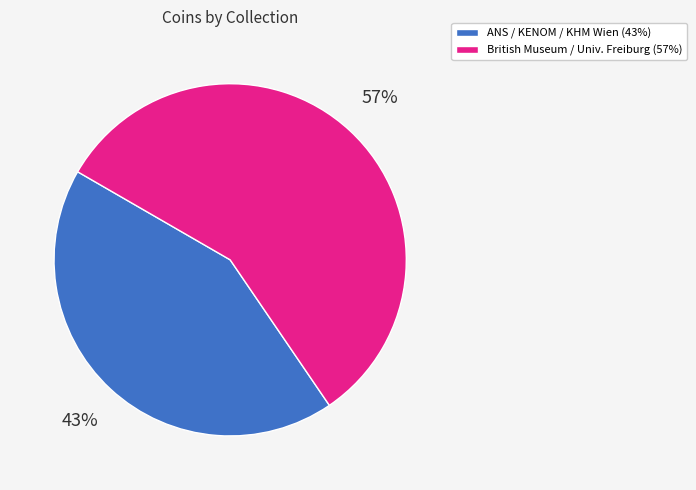

True or false: ANS / KENOM / KHM Wien (43%) accounts for 43% of the total.

True